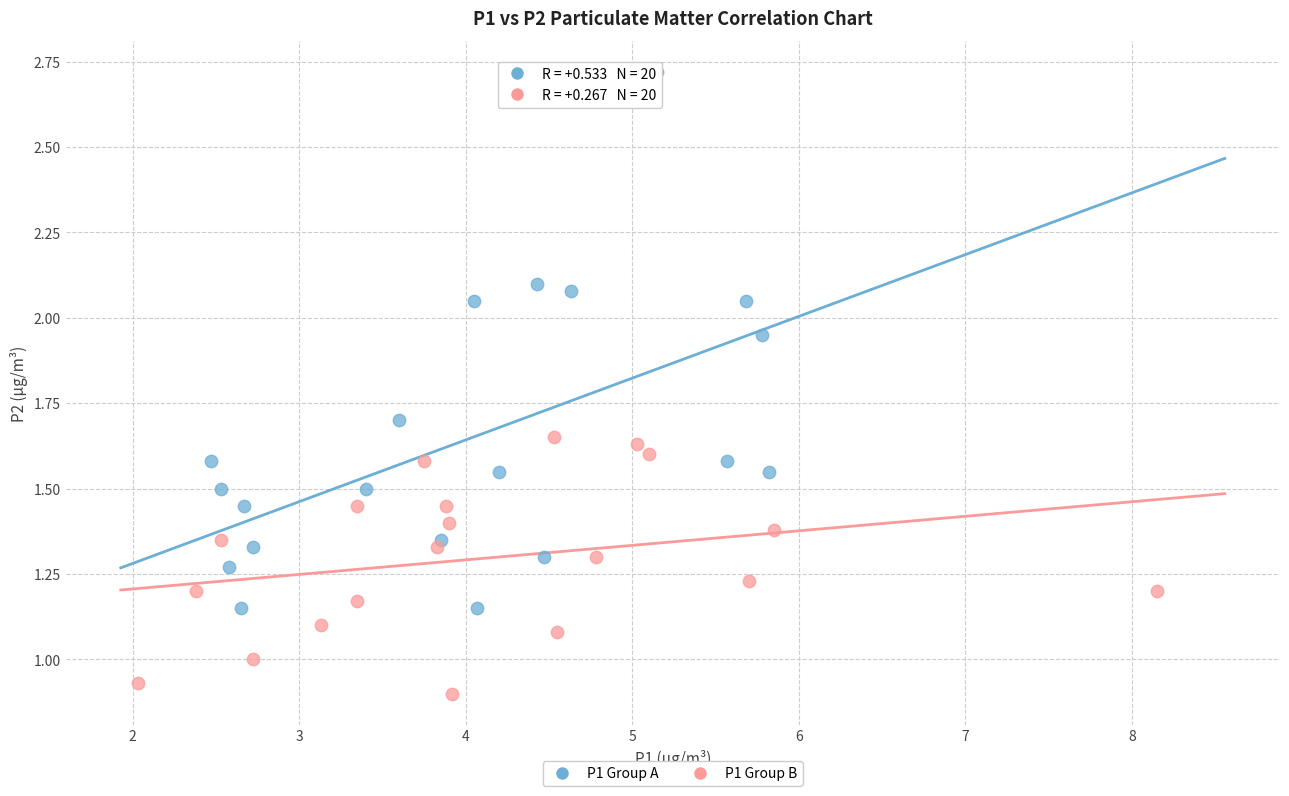

Which series reaches the maximum Y coordinate?

P1 Group A